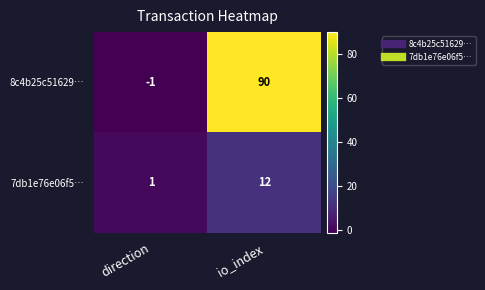

How many distinct data groups are displayed?

2